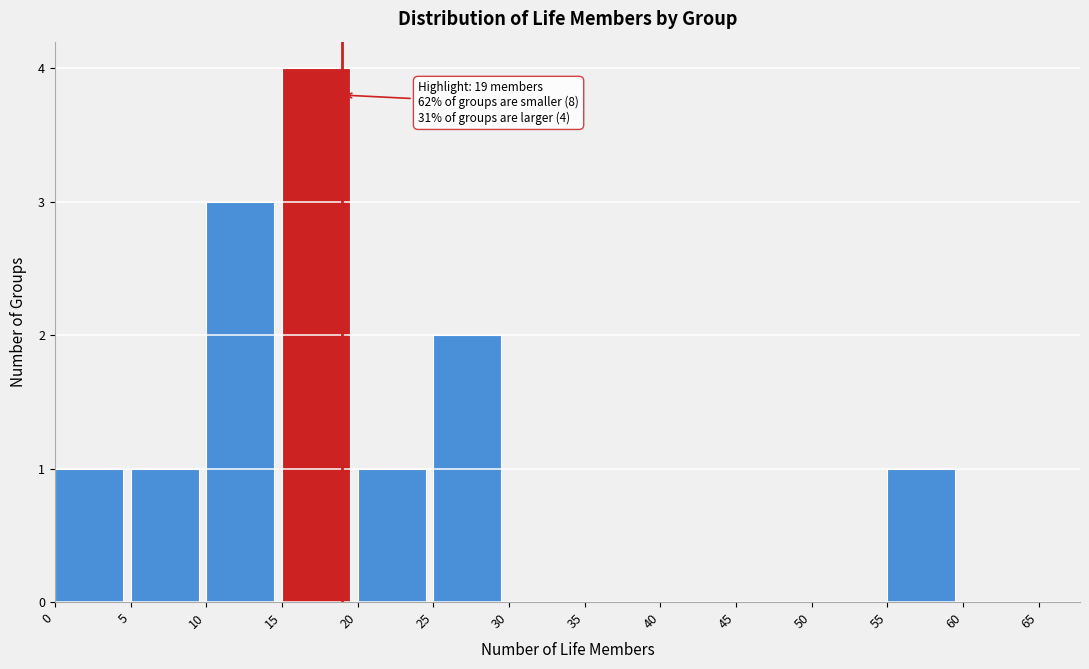

Over which range of the x-axis is the bar tallest?

15 to 20